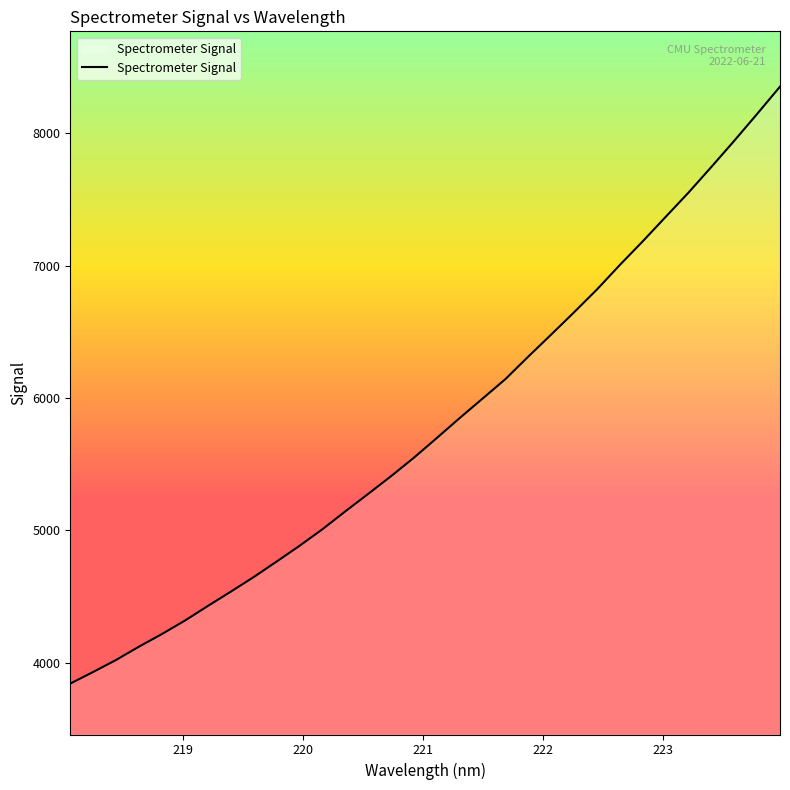

What is the maximum value shown in the chart?

8351.9